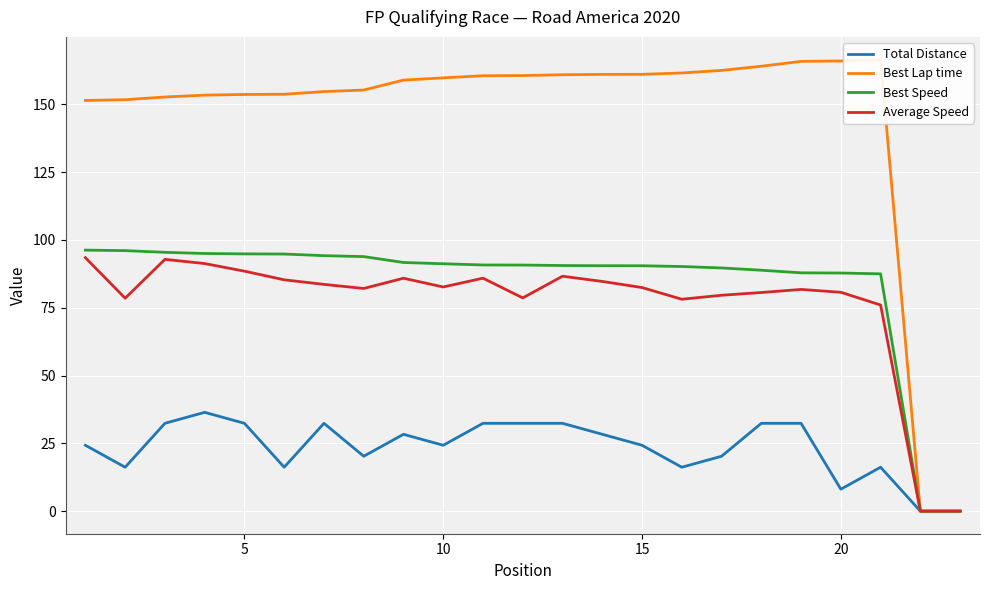

True or false: Average Speed has a value of 88.5 at 5.

True